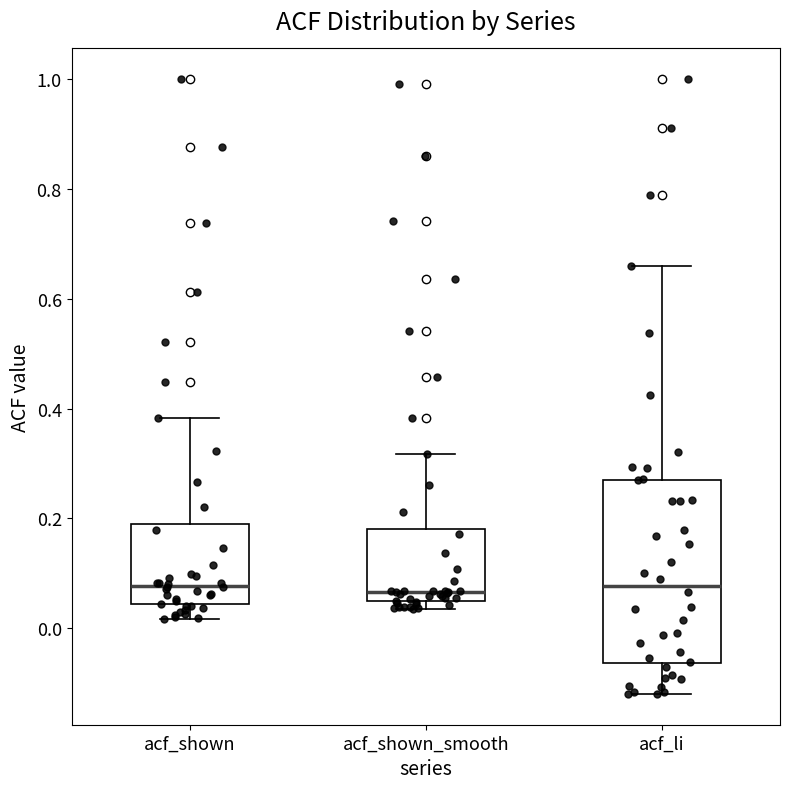

Where is the upper edge of the box for acf_shown on the y-axis? The values are not printed on the chart, so give them approximately, as read against the axis.

0.18